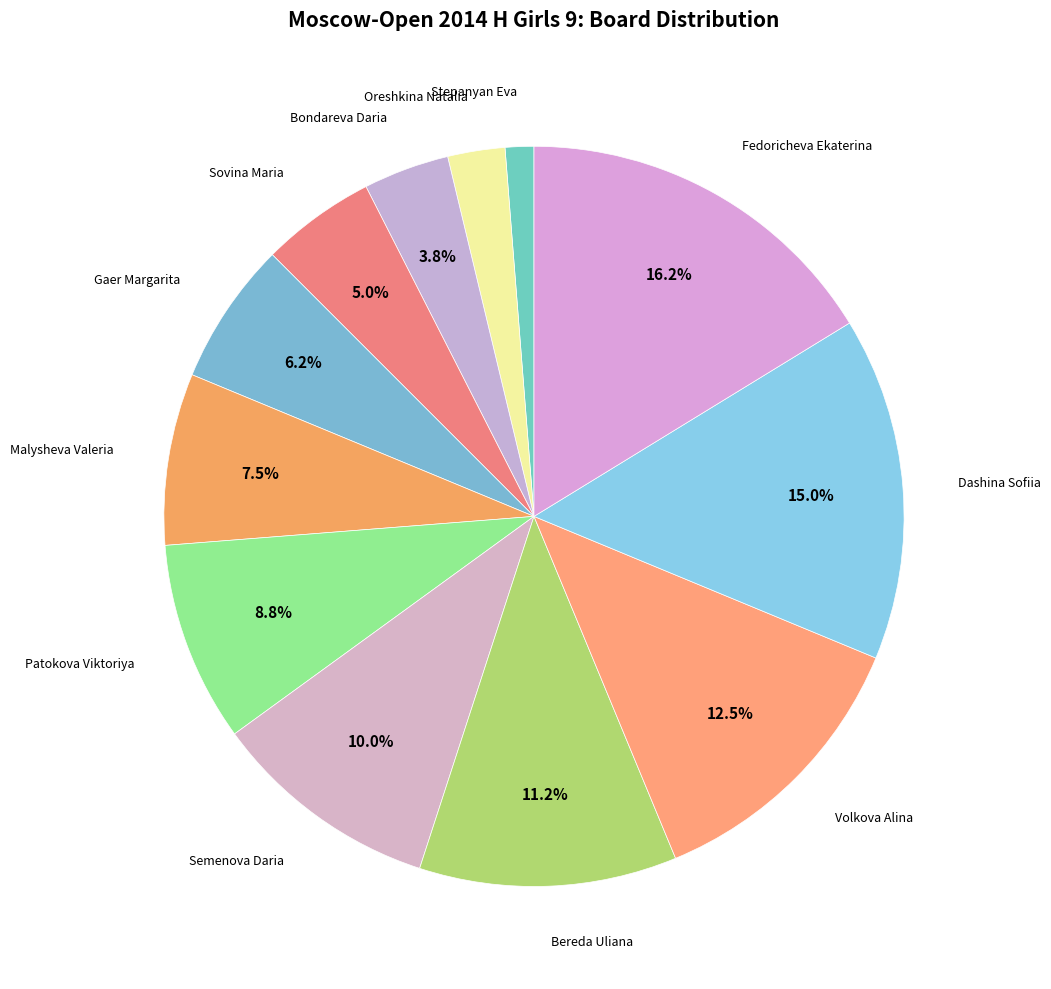

Count the number of slices in the pie.

12